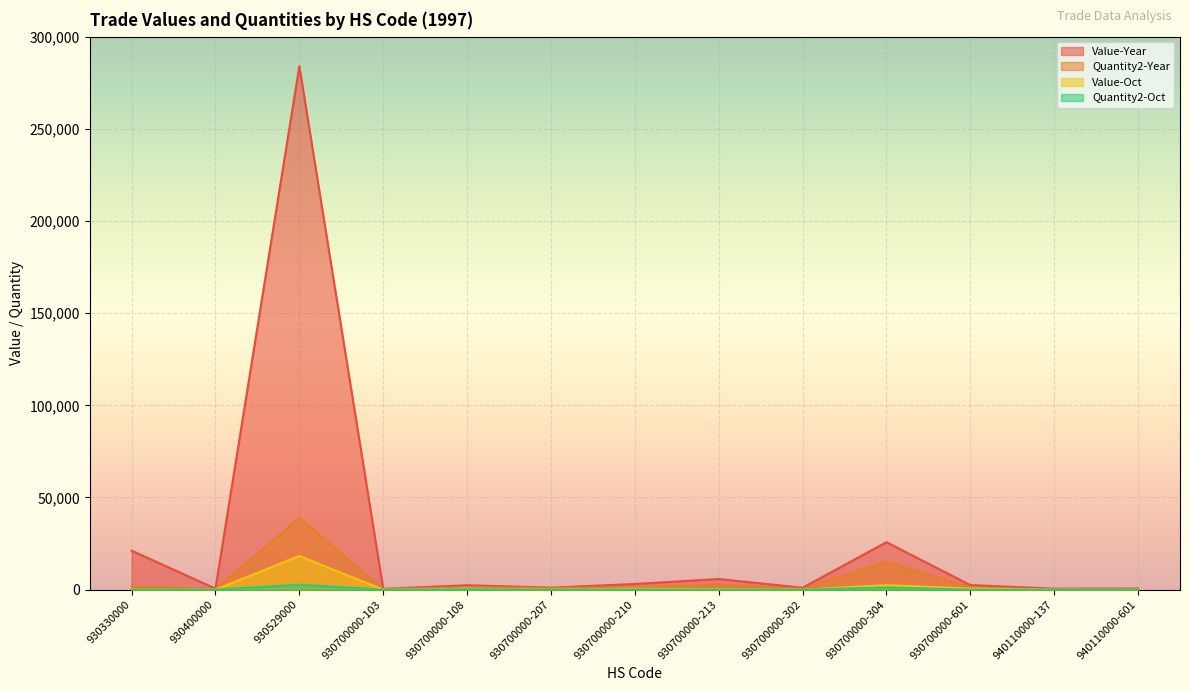

What is the label of the 13th point from the left?

940110000-601